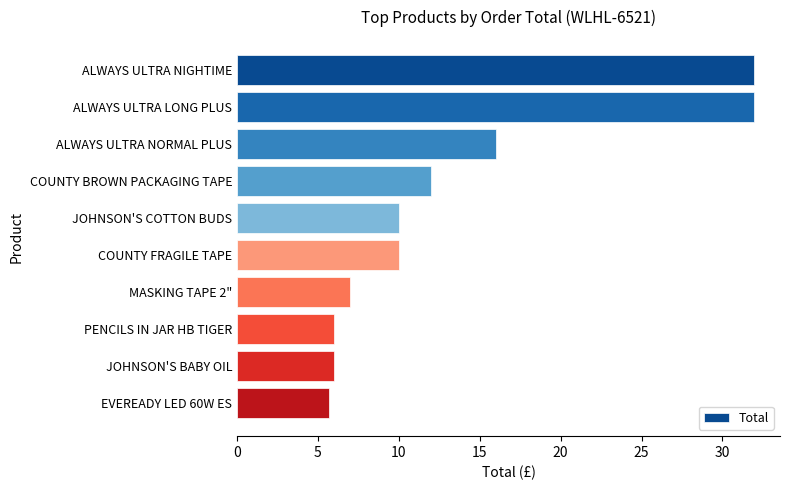

What is the difference between the maximum and minimum values?

26.3